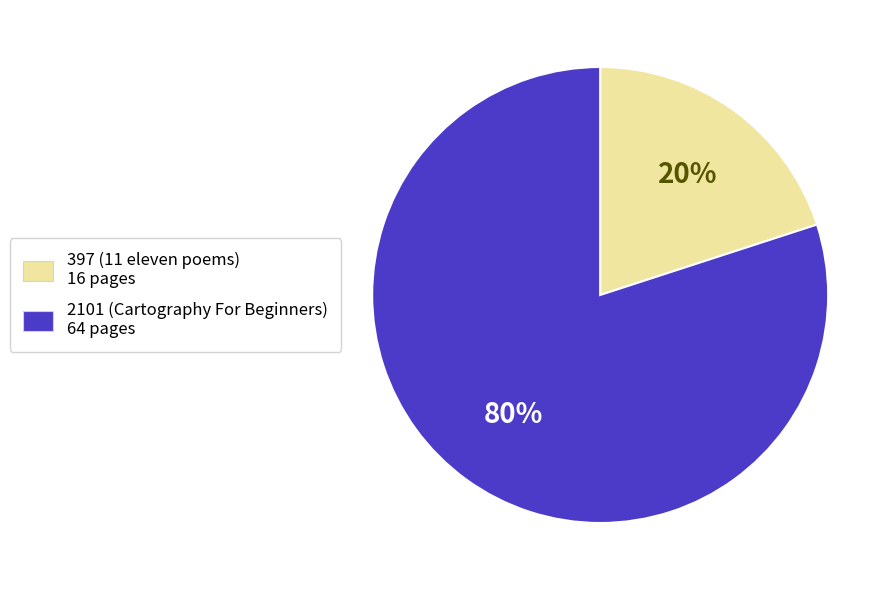

What is the ratio of the value at 2101 to the value at 397?

4.0